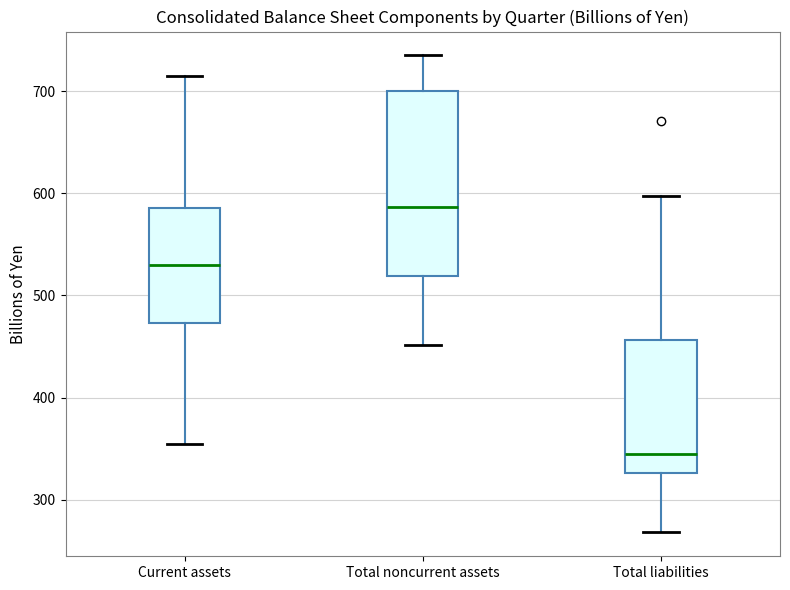

Which box is the tallest, from its lower edge to its upper edge?

Total noncurrent assets